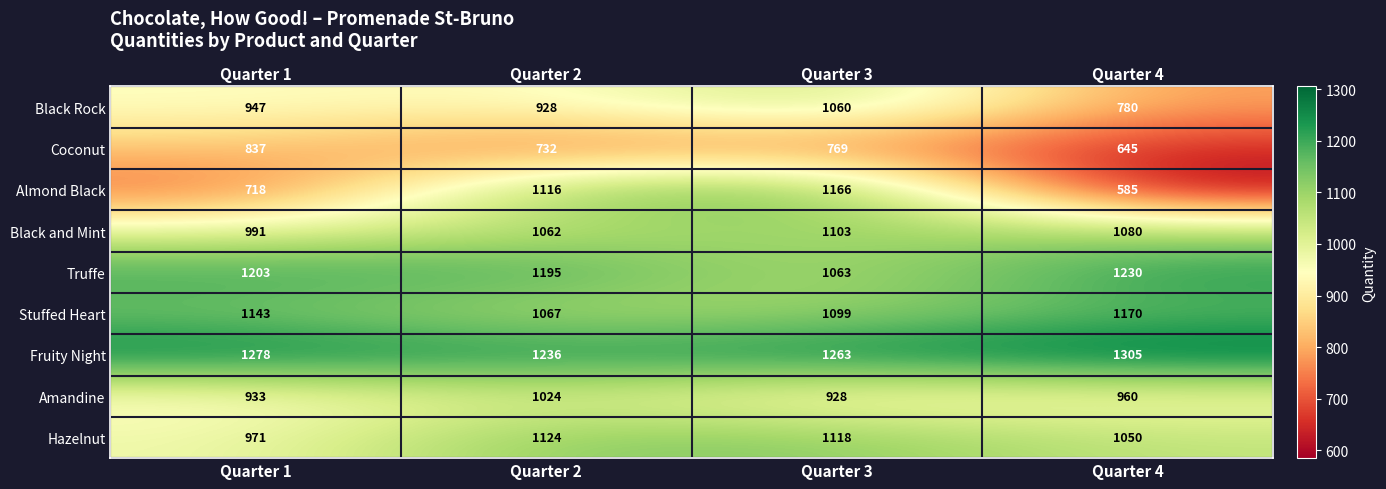

Where is Truffe nearest to the value 1146?

Quarter 2